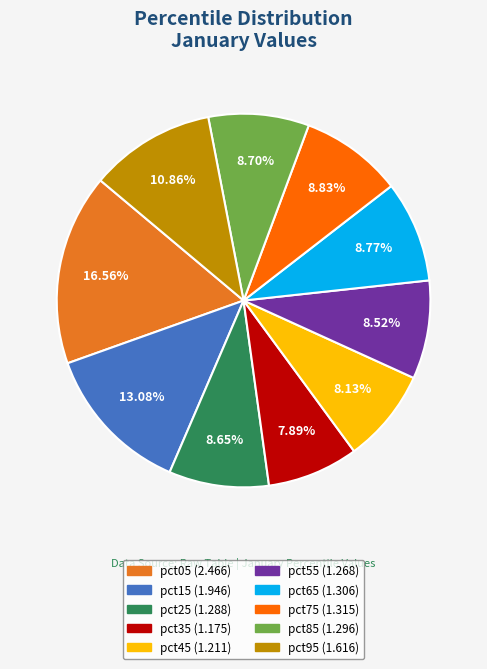

Does pct85 represent more than half of the total?

No